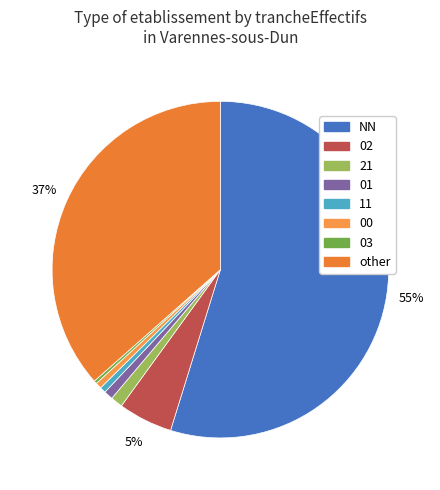

How many segments does this pie chart have?

8